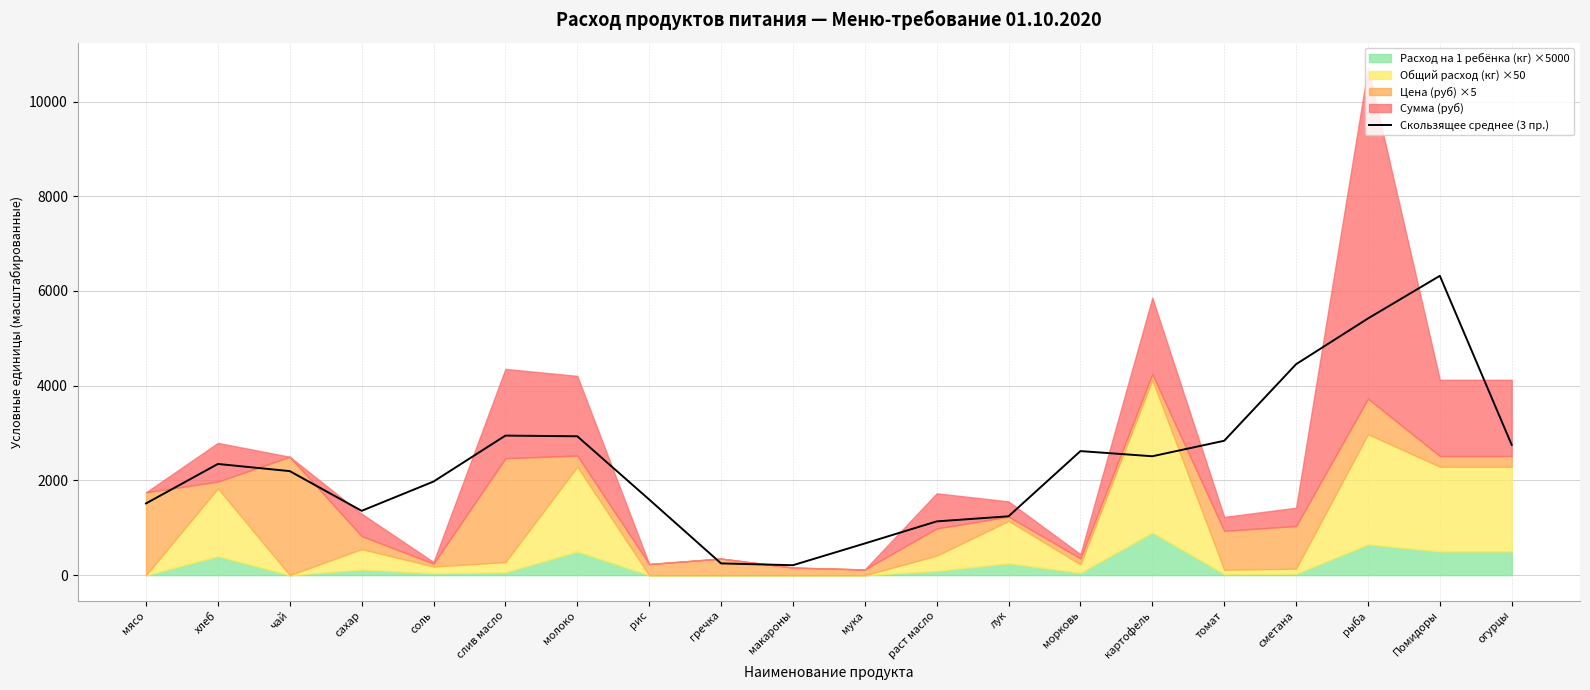

Does the chart have visible grid lines?

Yes